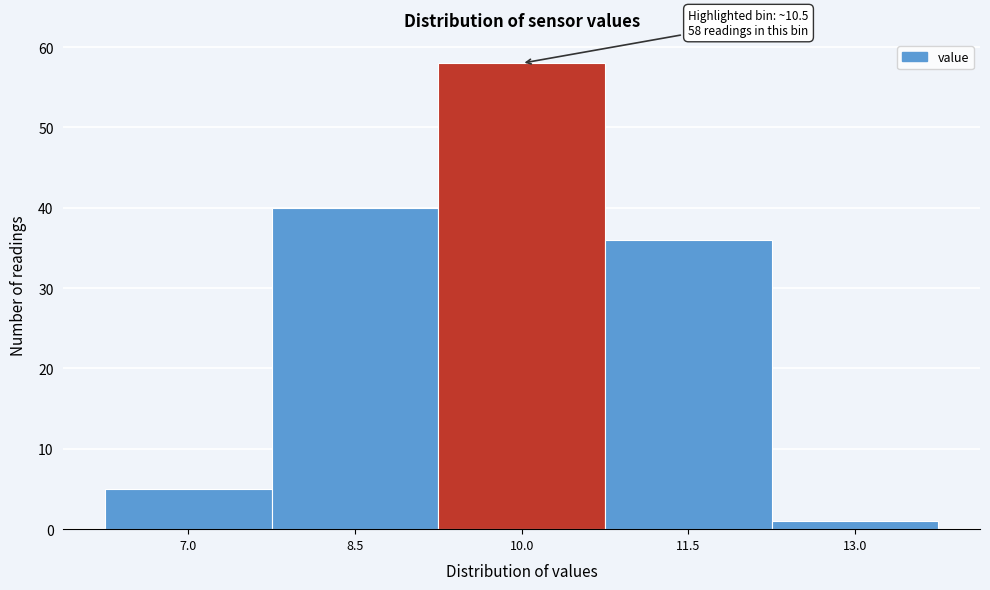

Reading left to right, extract all data points from this chart.

7.0=5	8.5=40	10.0=58	11.5=36	13.0=1